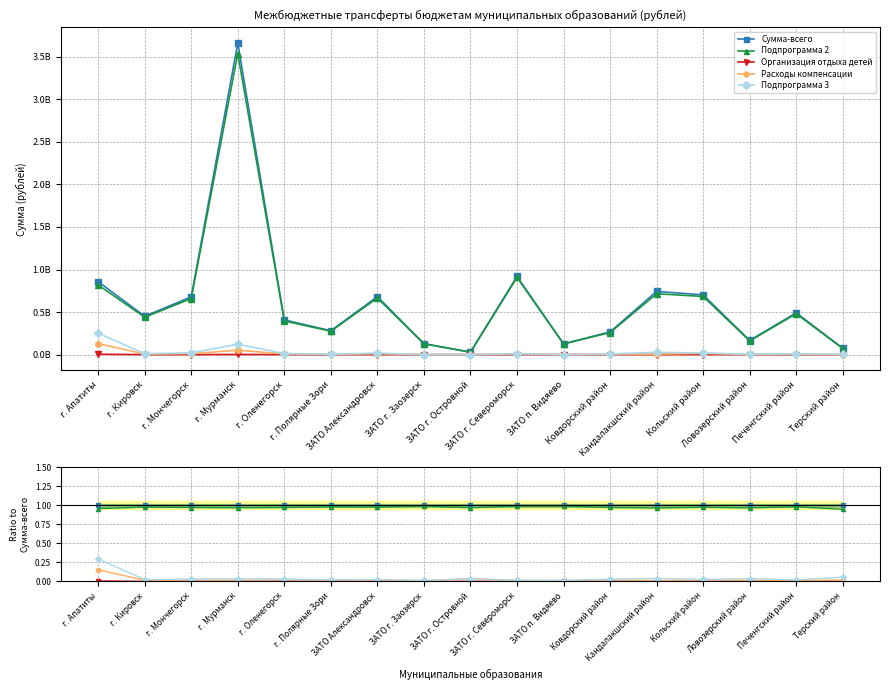

Between Кольский район and г. Полярные Зори, which is larger?

Кольский район